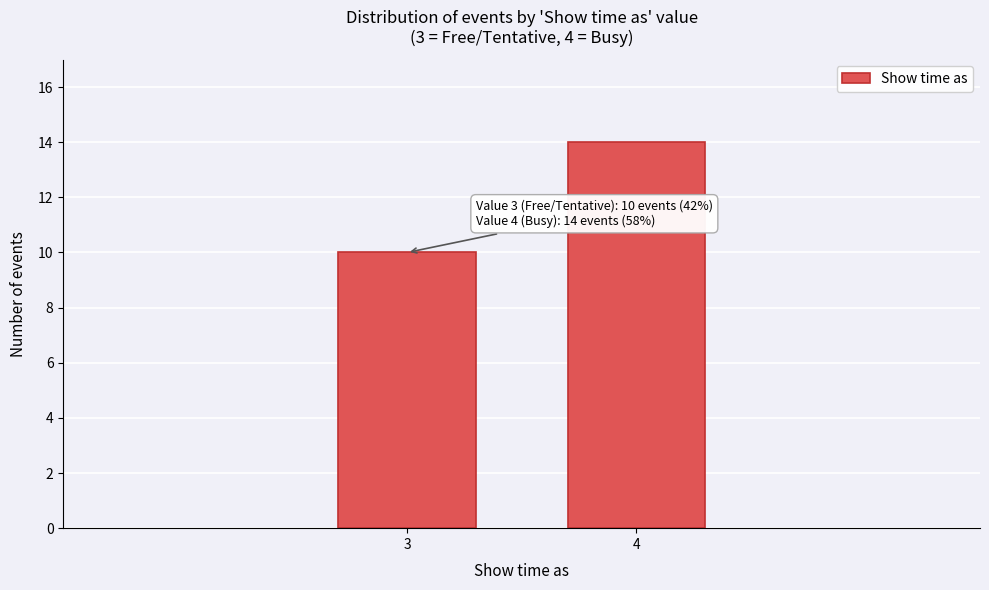

Reading right to left, what are all the values shown in this chart?

4=14	3=10